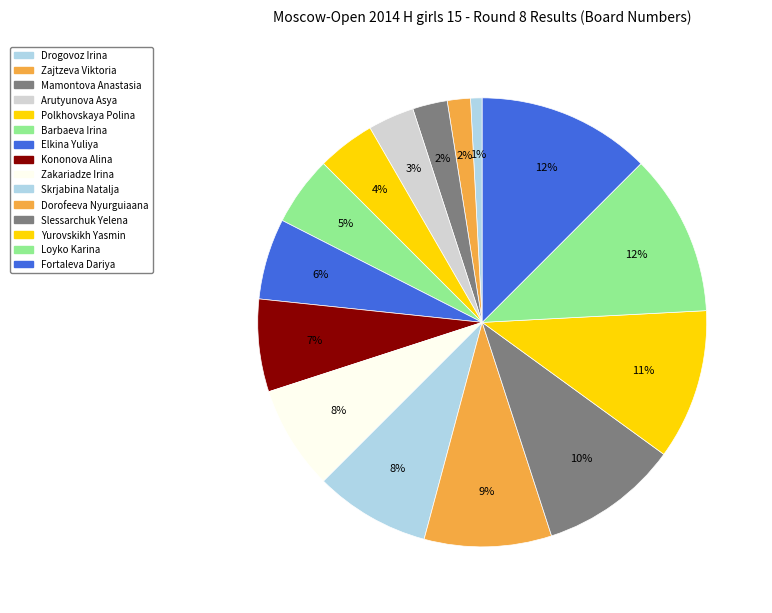

What portion of the pie excludes Dorofeeva Nyurguiaana?

90.8%